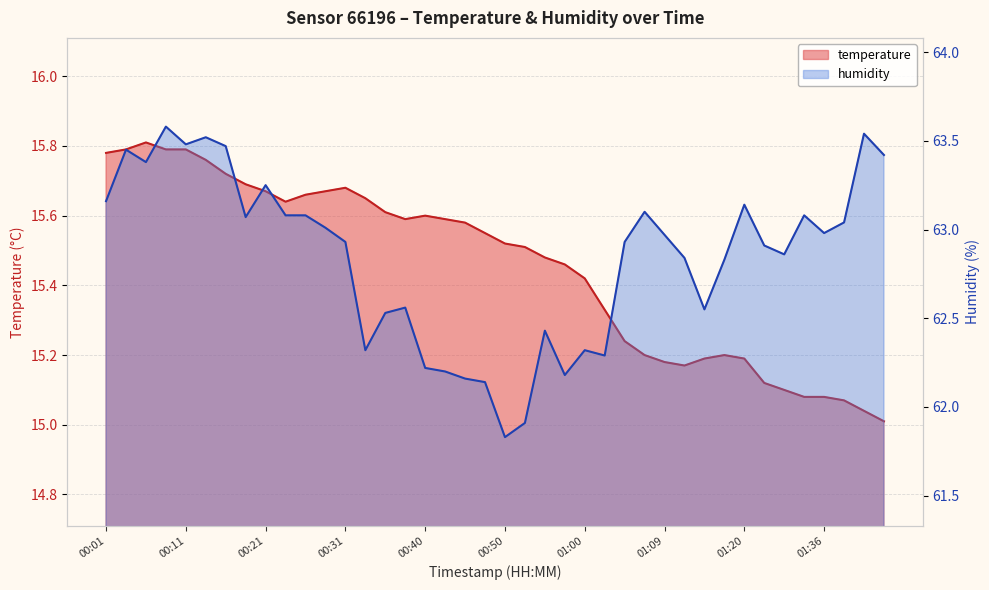

True or false: temperature has a value of 25.7 at 01:12.

False